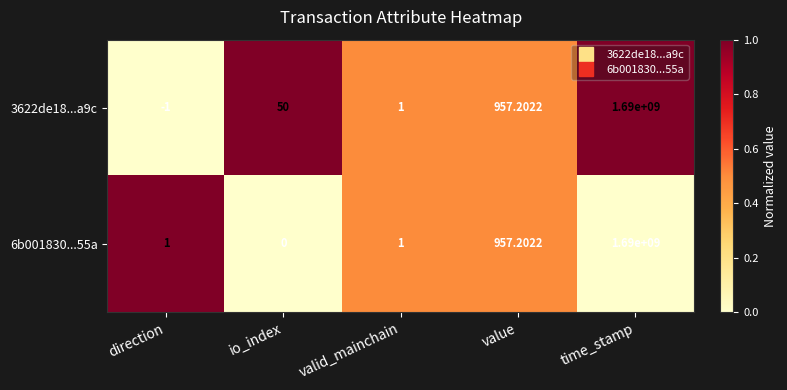

Which series has the largest range (max minus min)?

3622de18...a9c